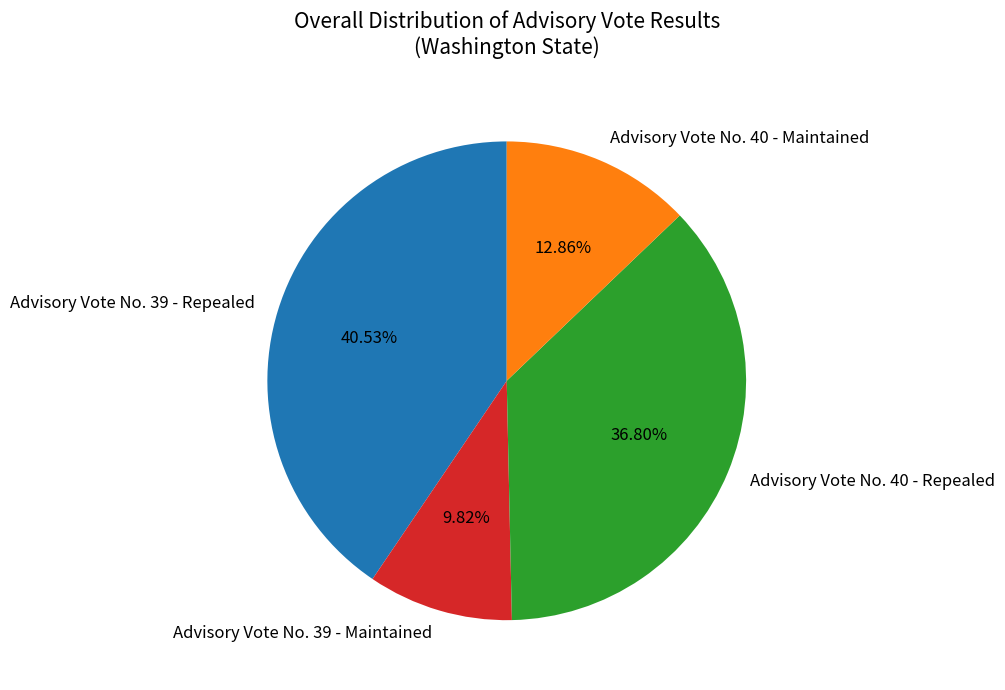

Combined, what portion of the pie is Advisory Vote No. 40 - Maintained and Advisory Vote No. 39 - Repealed?

53.4%